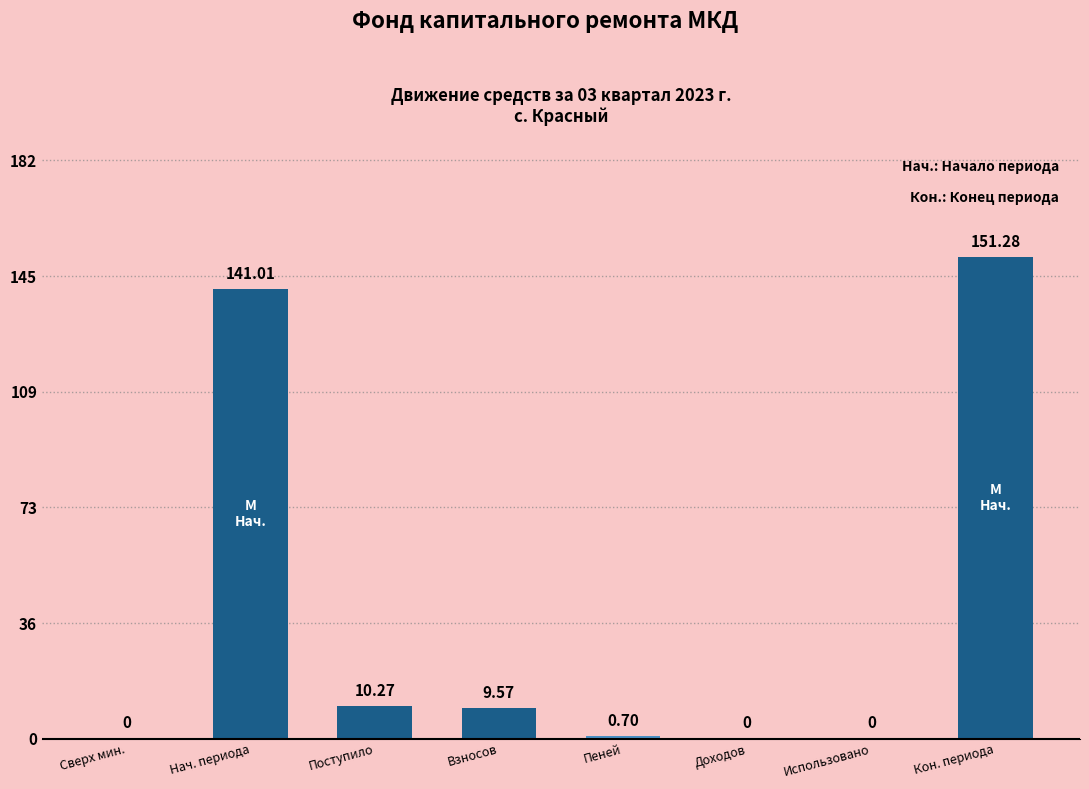

Is it true that the value at Сверх мин. is 0.0?

True